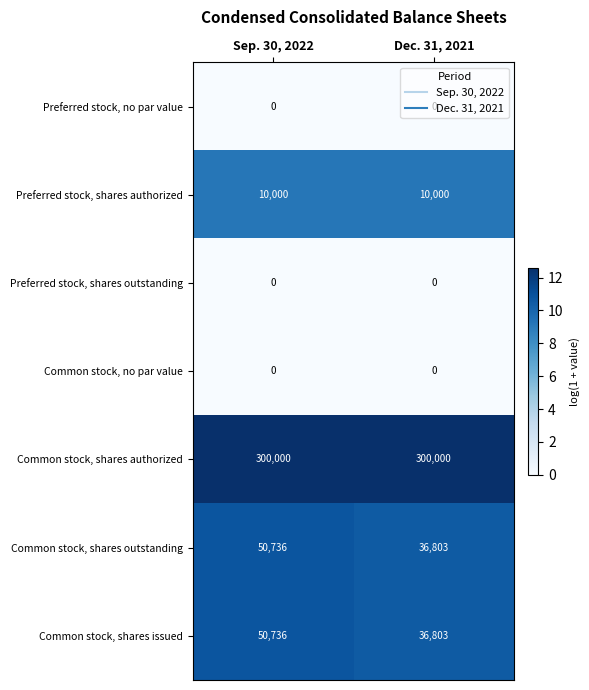

What is the difference between the highest and lowest values at Sep. 30, 2022?

300000